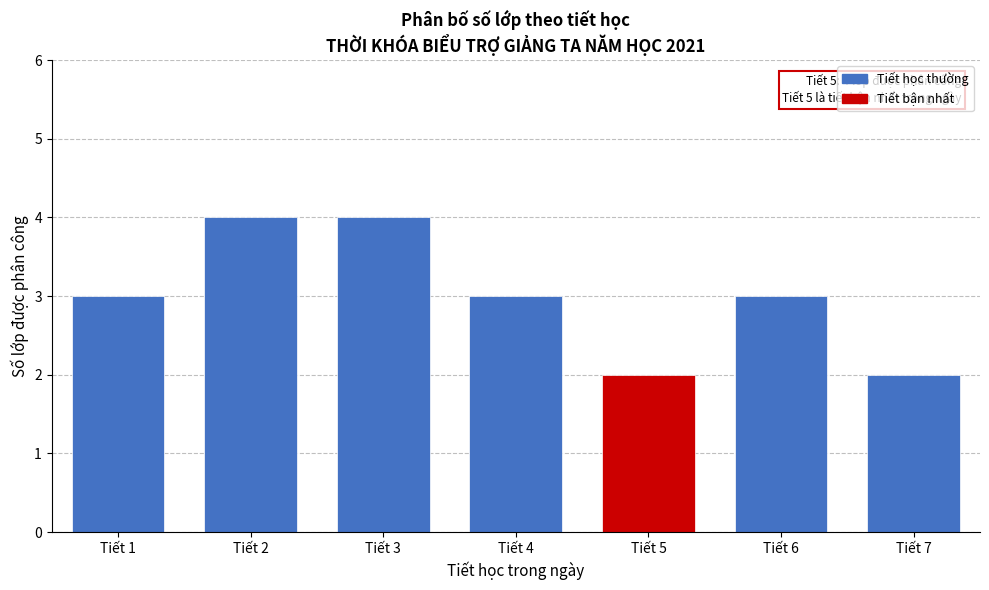

Reading right to left, extract all data points from this chart.

Tiết 7=2	Tiết 6=3	Tiết 5=2	Tiết 4=3	Tiết 3=4	Tiết 2=4	Tiết 1=3